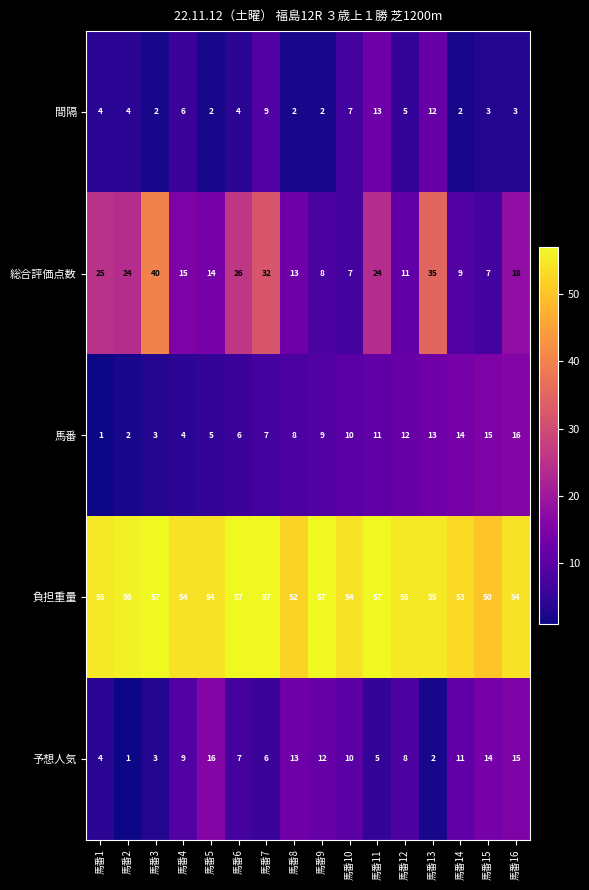

Which series has the largest total across all categories?

負担重量